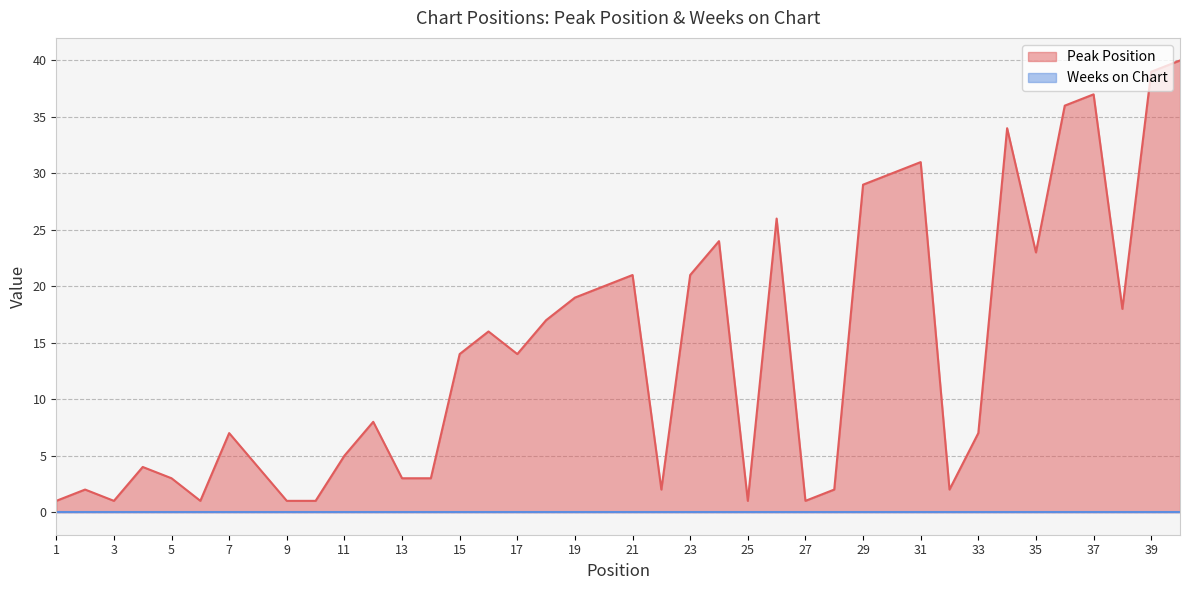

How many data points are above 14?

18